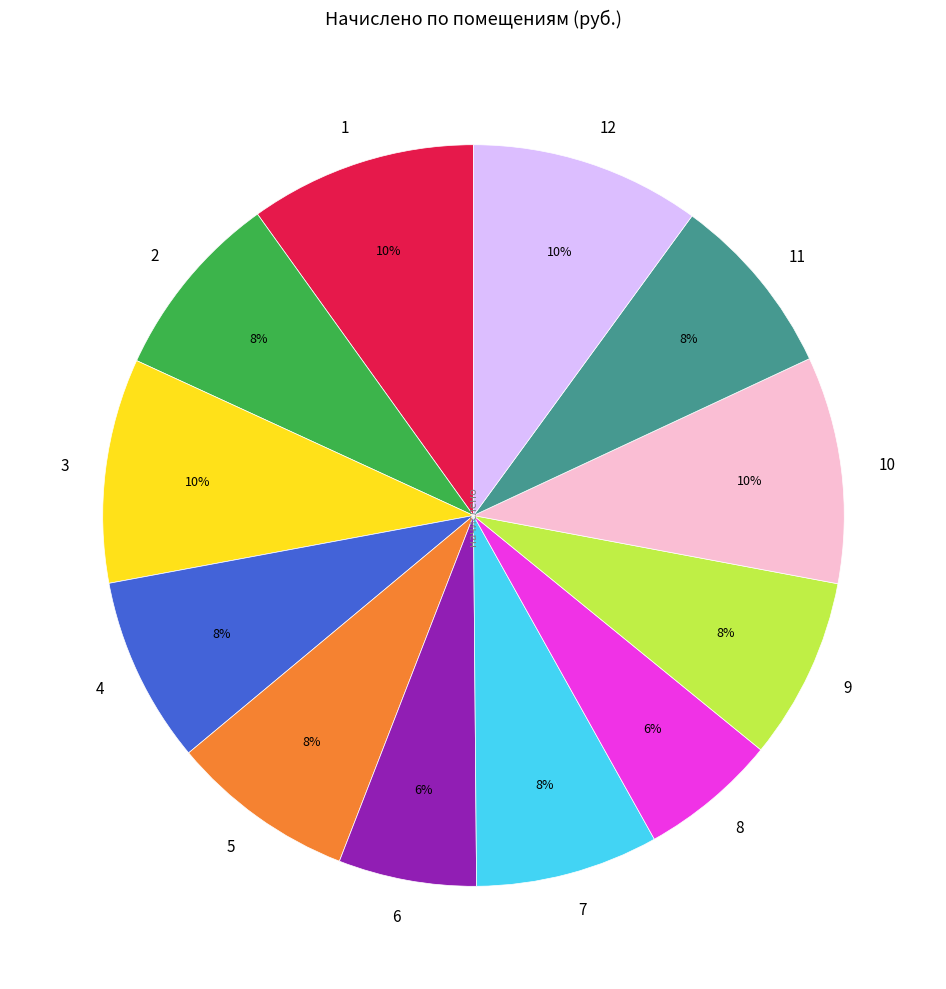

Do 10 and 12 together represent more than half of the pie?

No